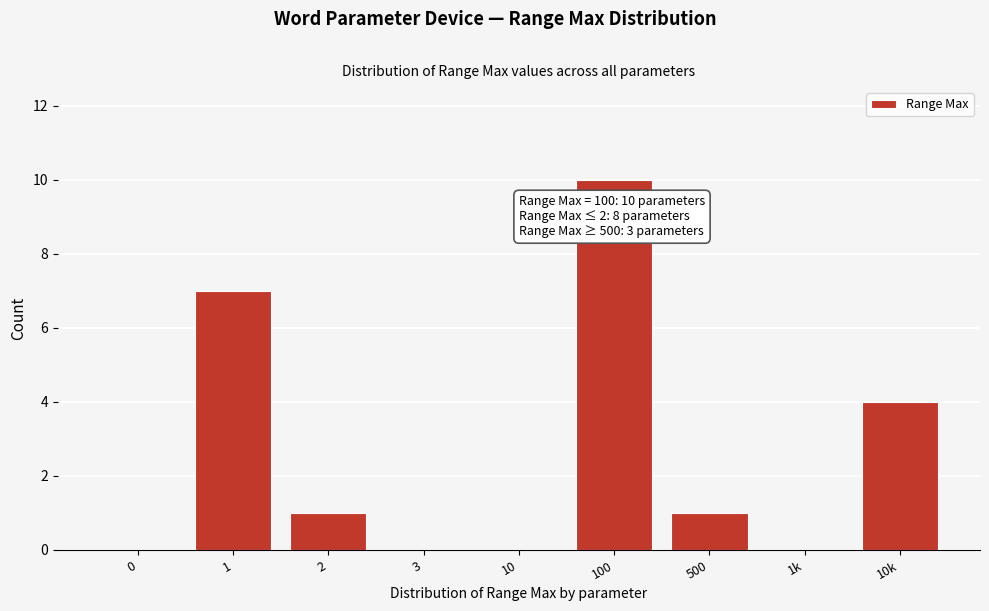

Reading left to right, transcribe all the data shown in this chart.

0=0	1=7	2=1	3=0	10=0	100=10	500=1	1k=0	10k=4